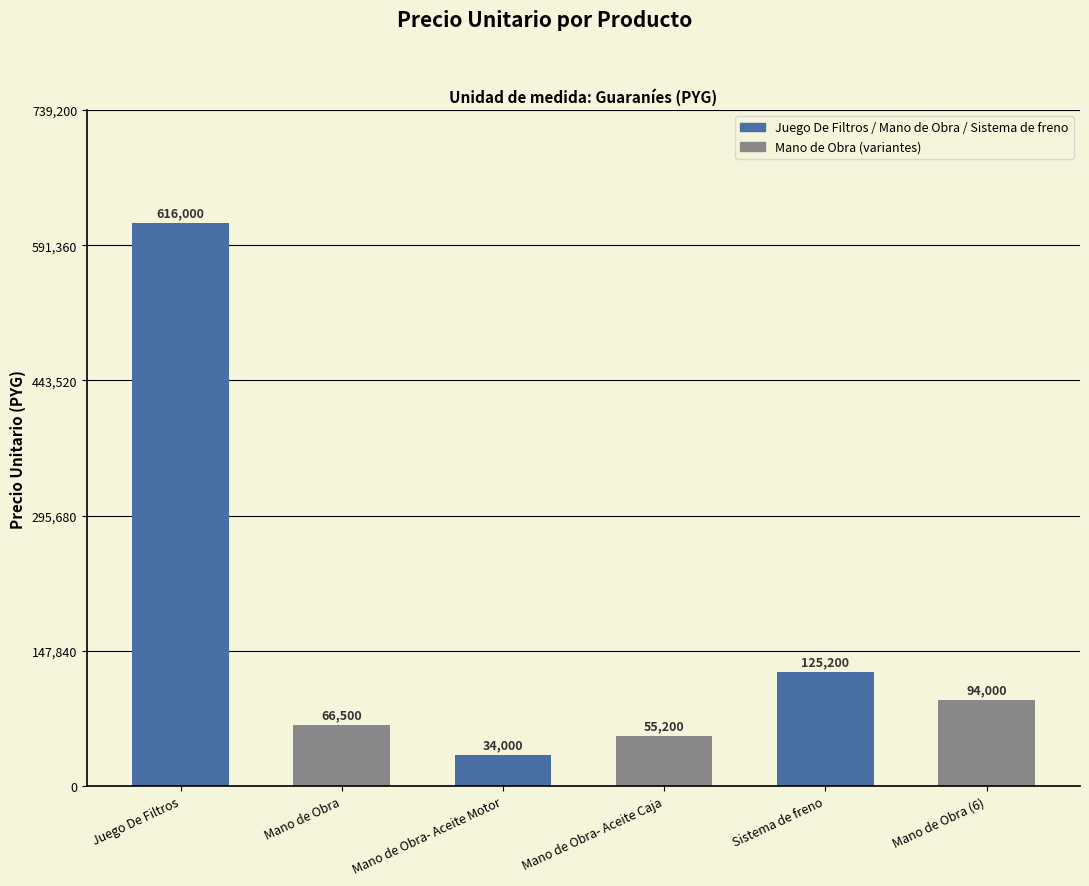

Which category has the highest value across all series?

Juego De Filtros